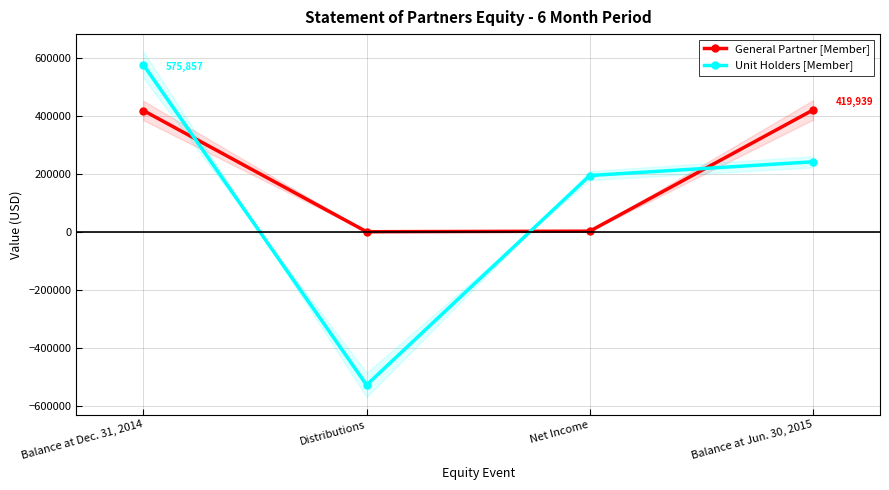

The value of General Partner [Member] at Balance at Dec. 31, 2014 is 417980. True or false?

True